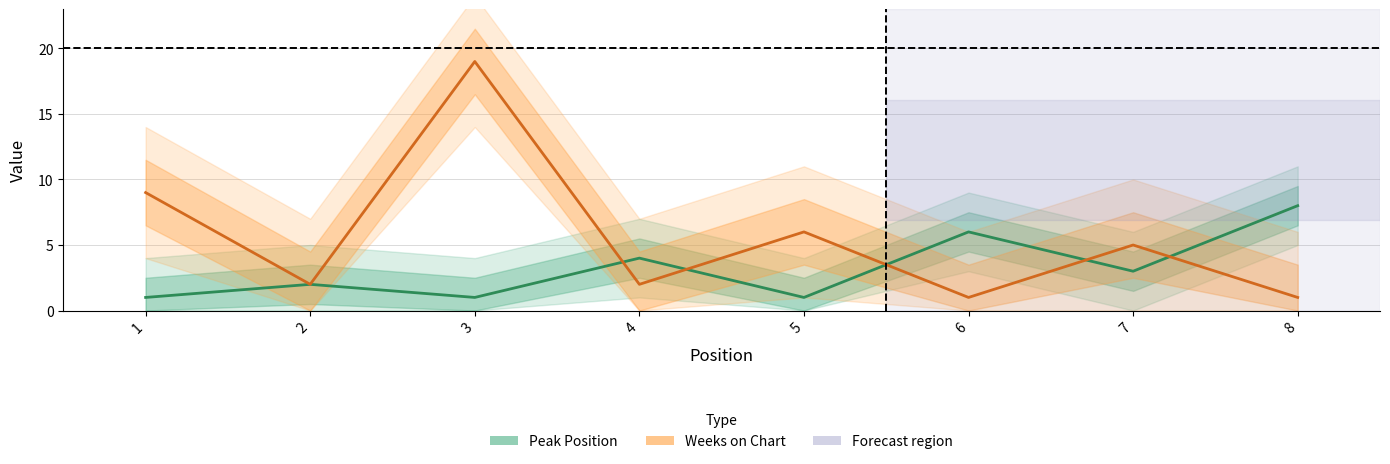

At which label does Weeks on Chart reach its peak?

3